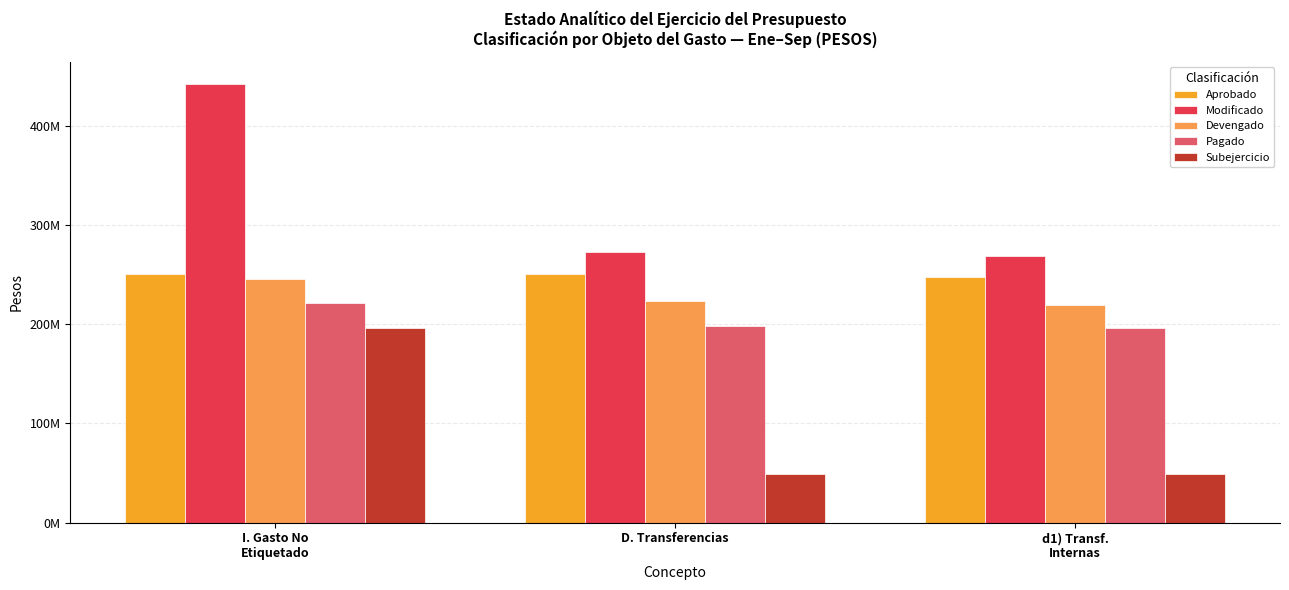

What is the label of the 3rd bar from the right?

I. Gasto No
Etiquetado